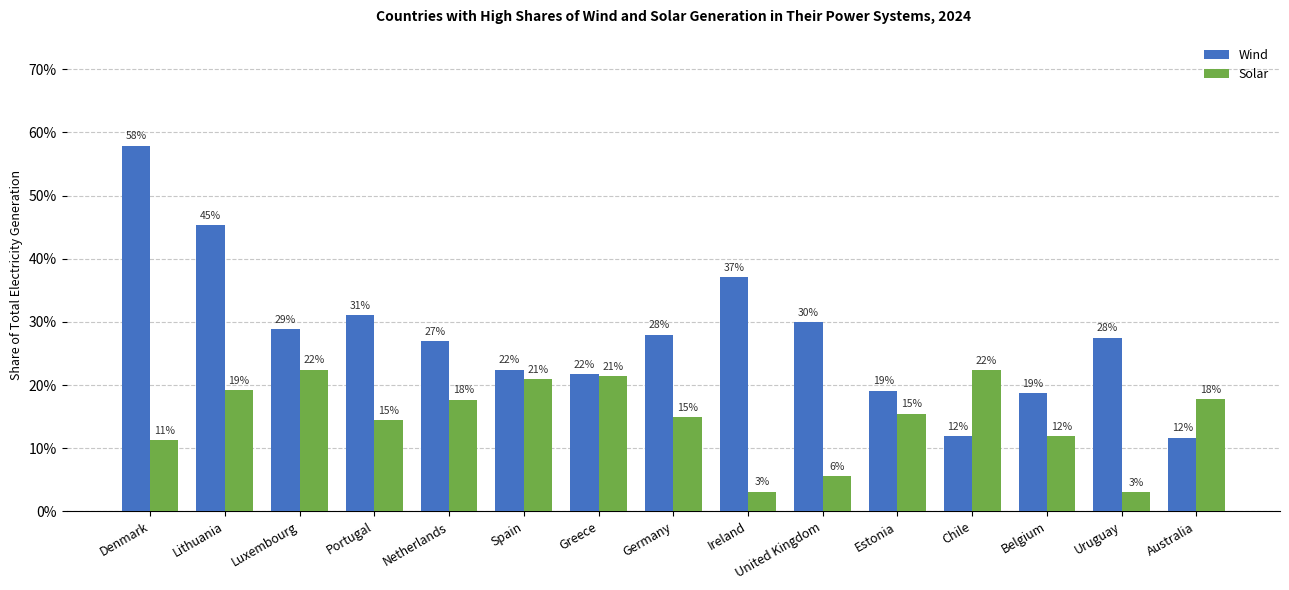

What is the sum of all Wind values?

4.2